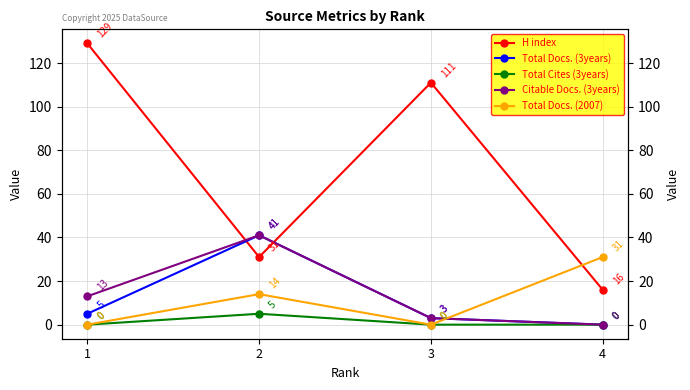

Between 1 and 2, which is larger?

1